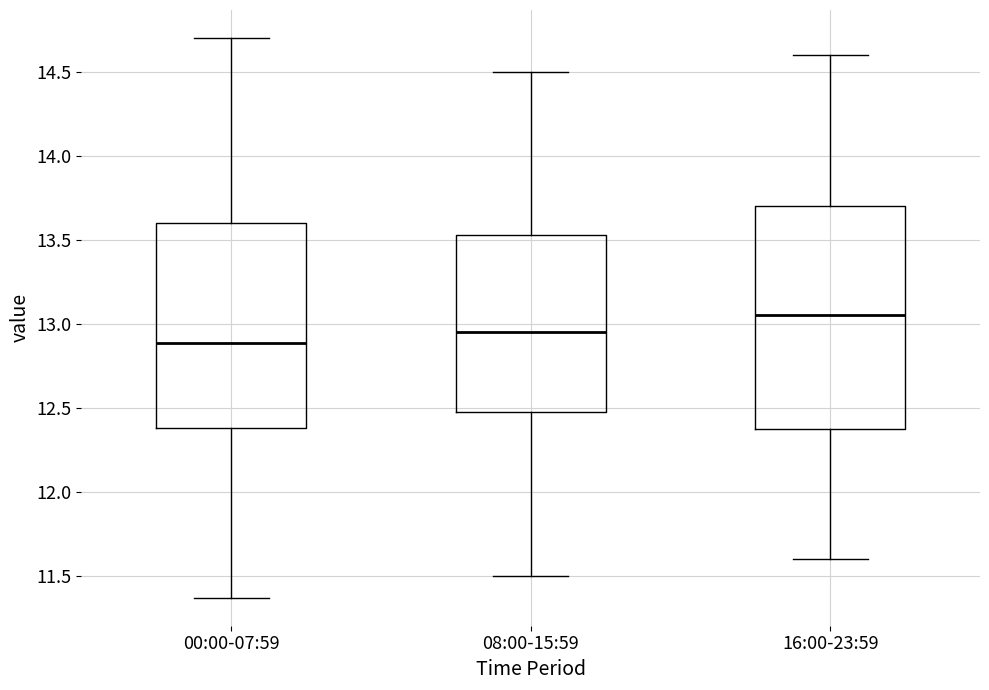

Comparing the boxes themselves (not the whiskers), which one is the tallest?

16:00-23:59